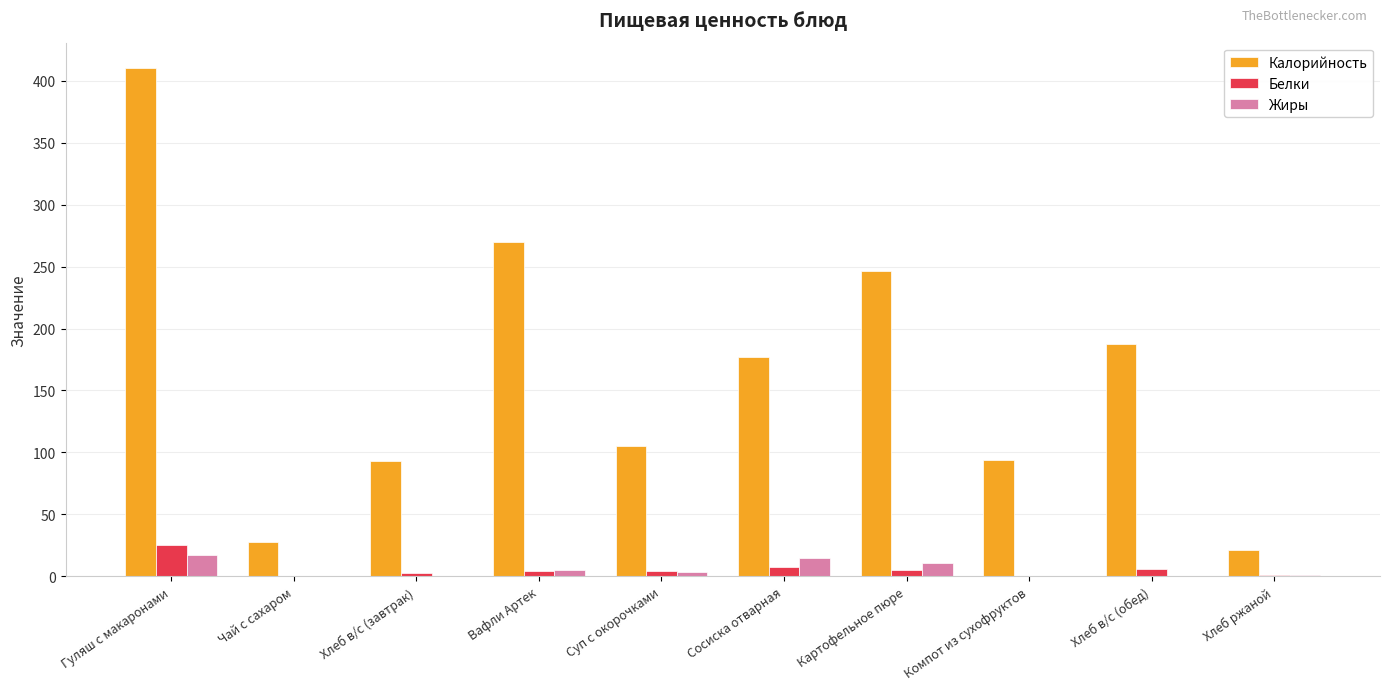

The value of Калорийность at Хлеб в/с (обед) is 187.6. True or false?

True